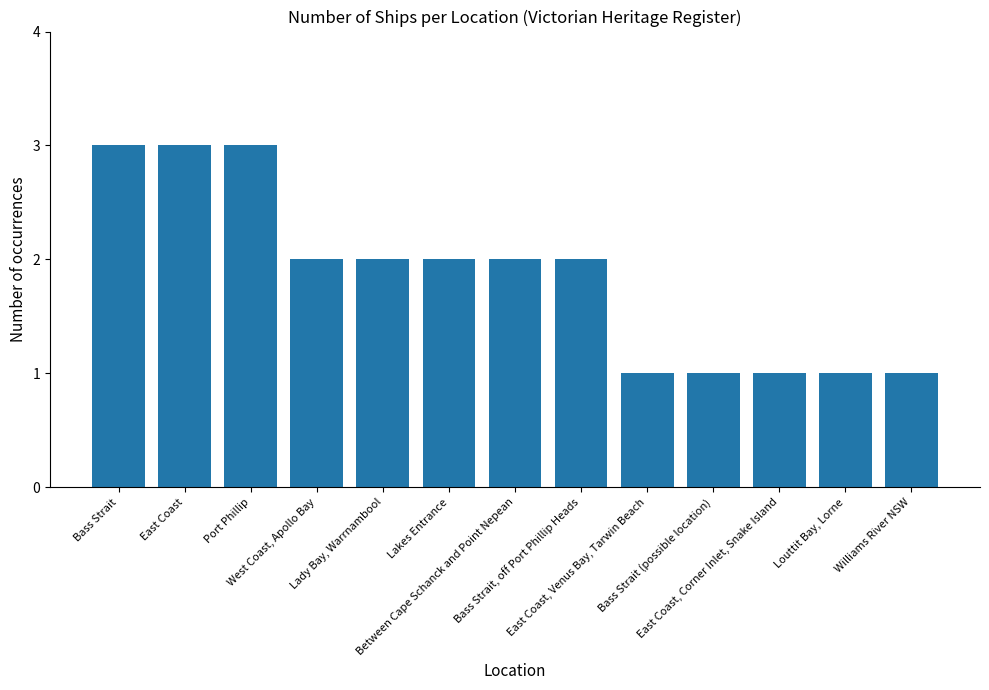

Approximately how many times larger is the value at East Coast, Venus Bay, Tarwin Beach compared to West Coast, Apollo Bay?

0.5